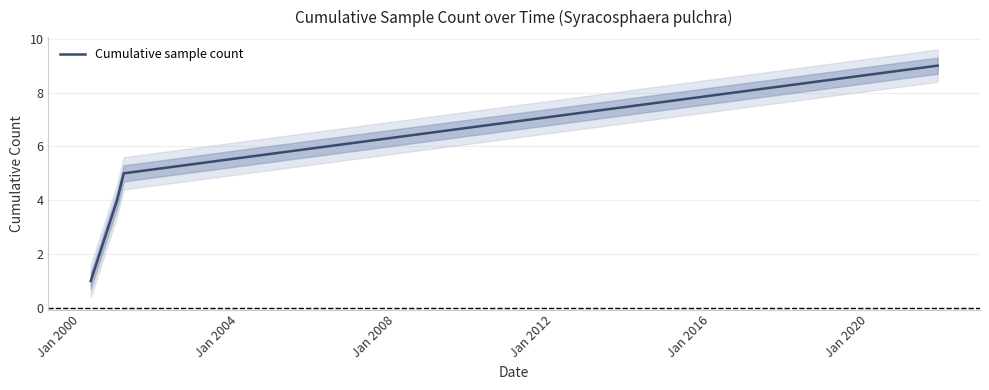

How many values exceed 5?

1